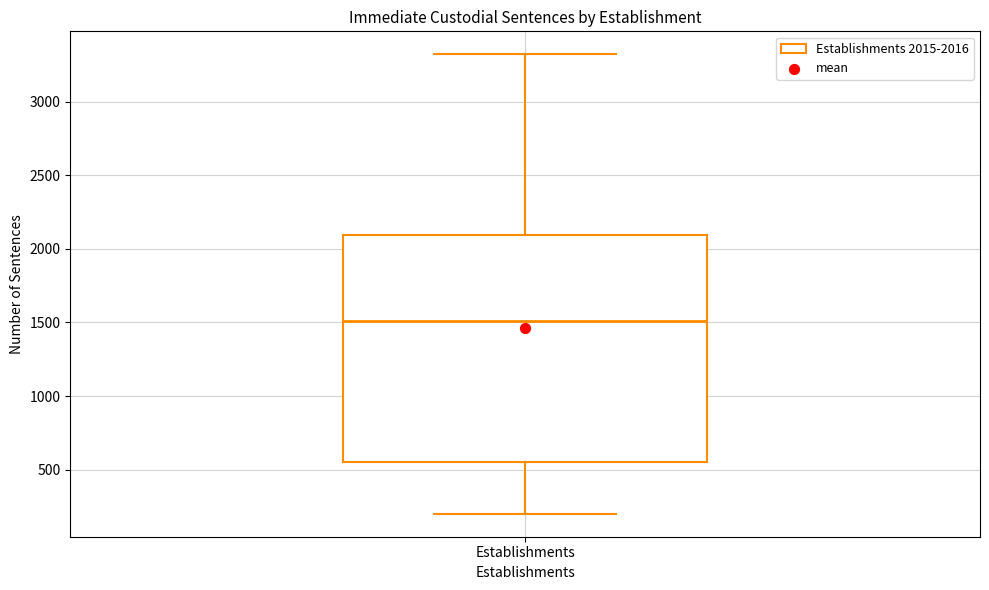

Where is the lower edge of the box for Establishments on the y-axis? The values are not printed on the chart, so give them approximately, as read against the axis.

550